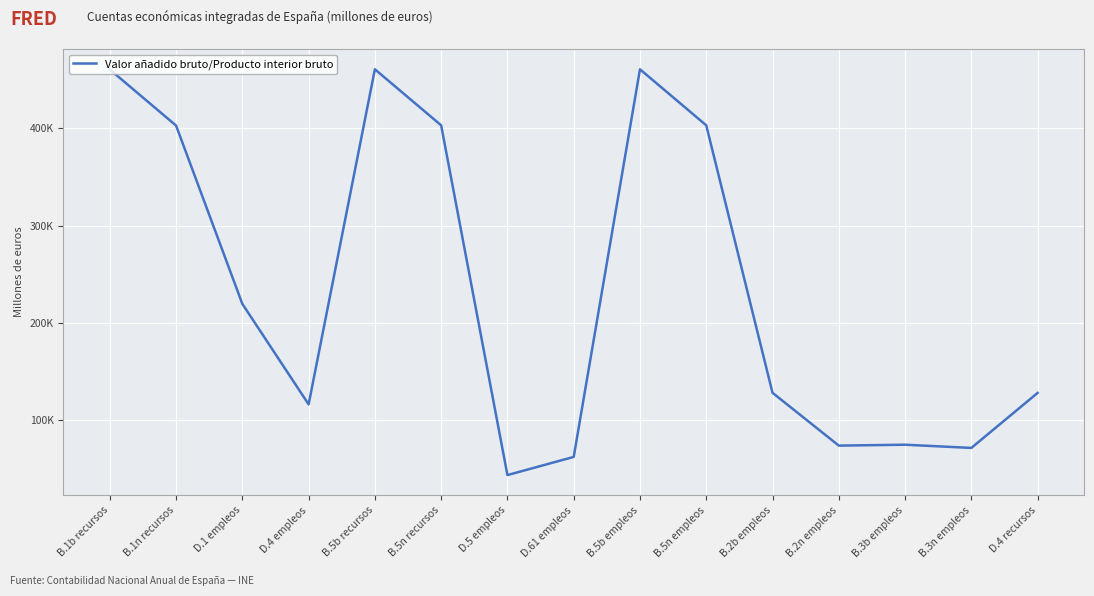

What is the greatest value displayed?

460821